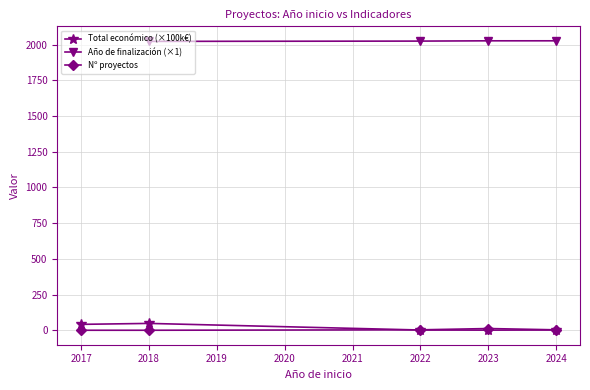

True or false: Total económico (×100k€) has a value of 2.6 at 2022.

True